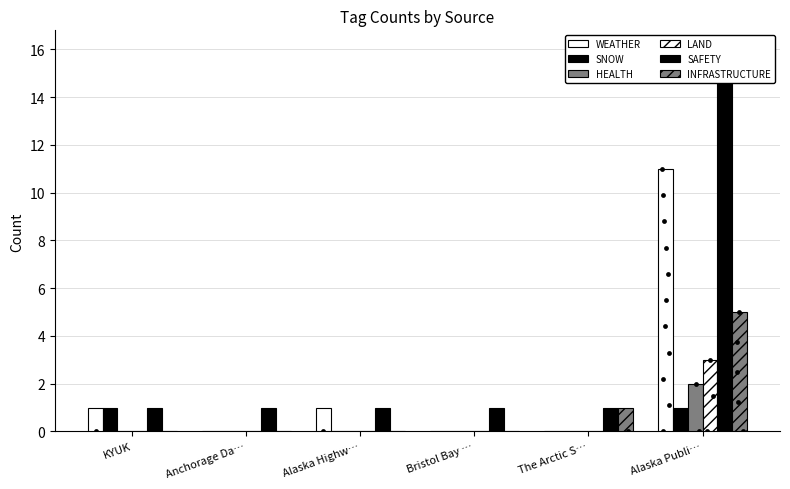

What is the total value across all series at The Arctic S…?

2